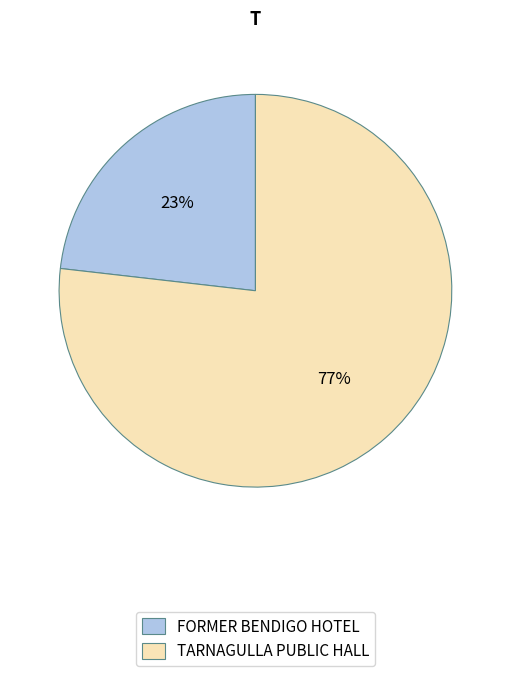

What is the ratio of the value at TARNAGULLA PUBLIC HALL to the value at FORMER BENDIGO HOTEL?

3.3